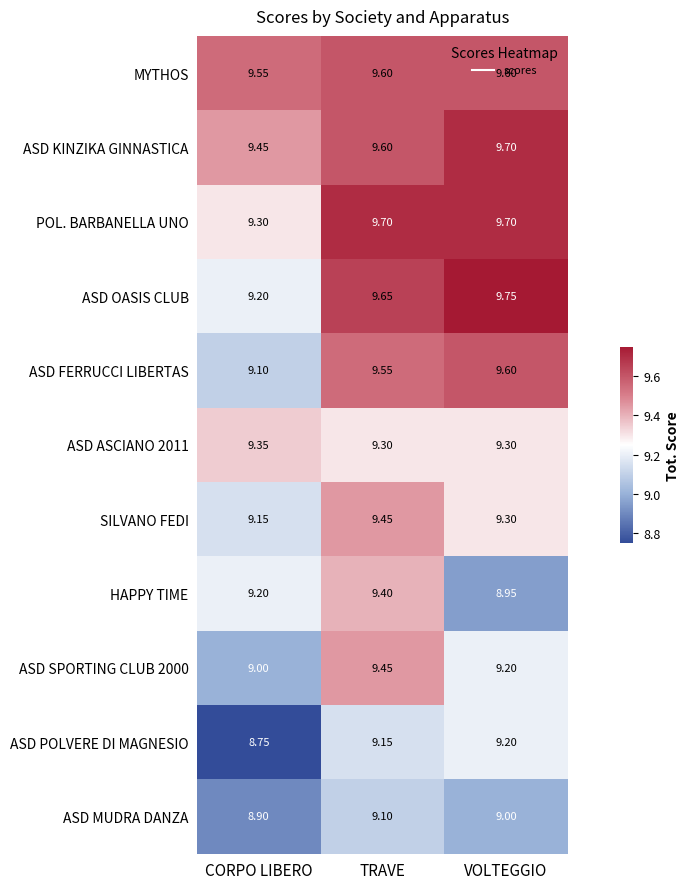

Which label corresponds to the largest value in the chart?

VOLTEGGIO